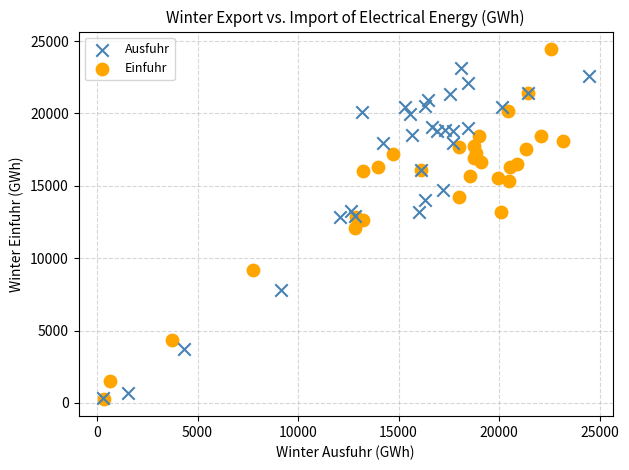

What are all the series names shown in the legend?

Ausfuhr, Einfuhr